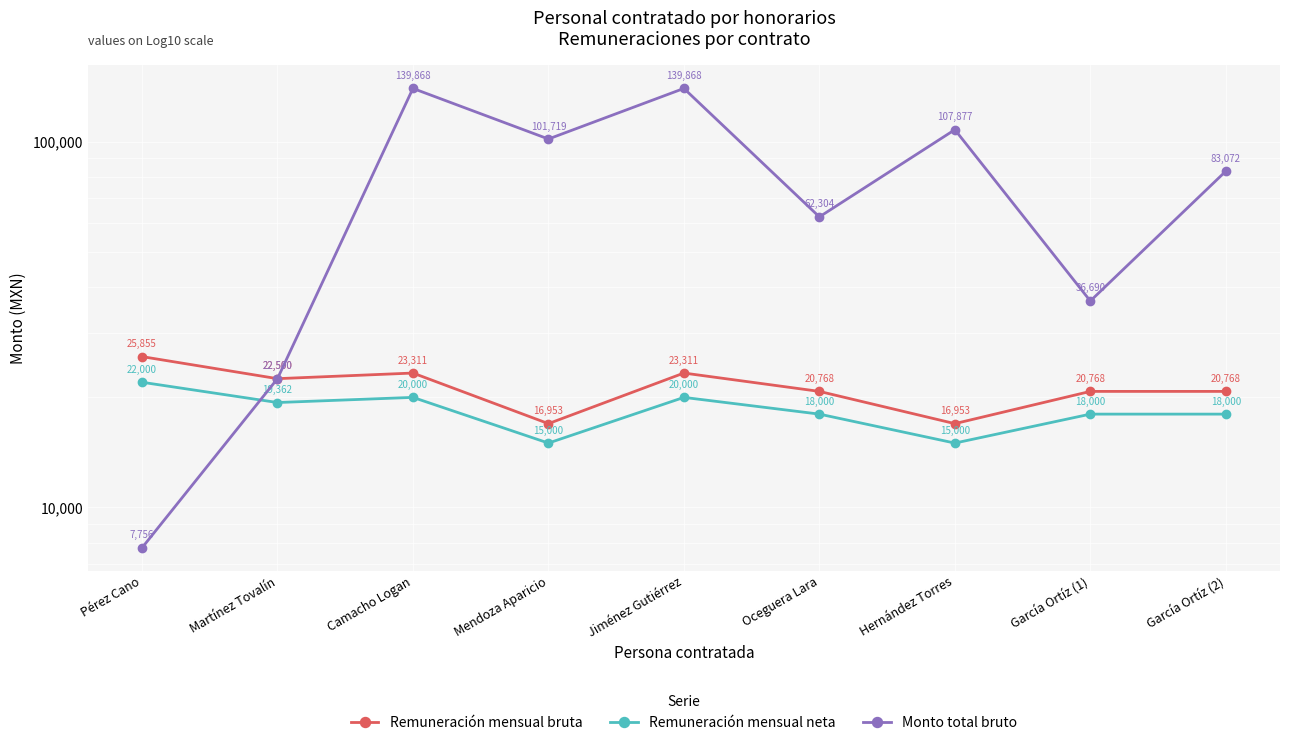

What is the difference between the maximum and second lowest values in the Remuneración mensual neta series?

7000.0